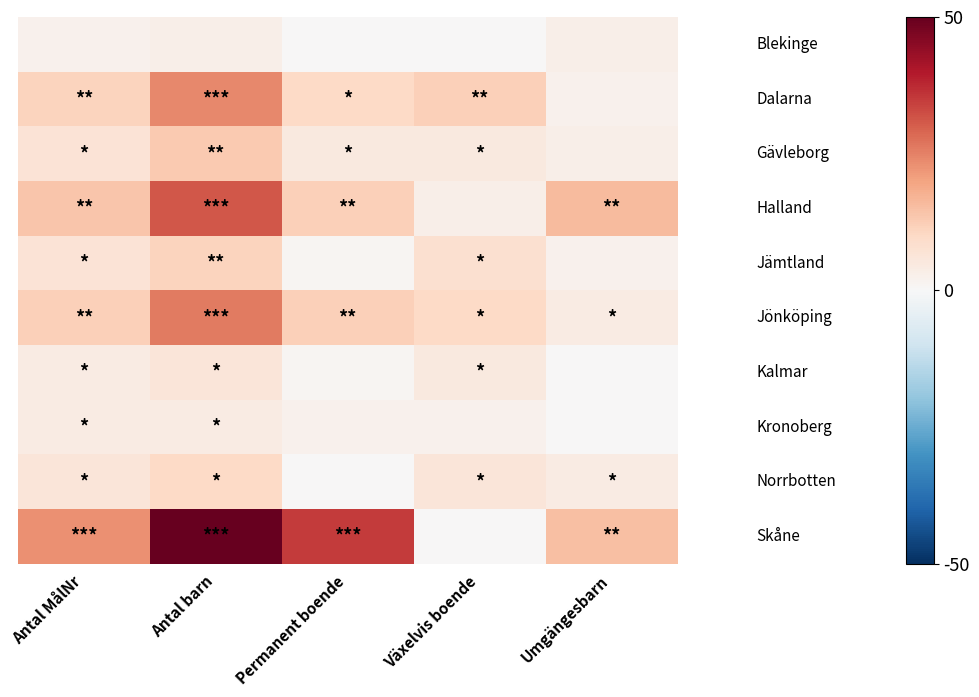

At how many categories does at least one series exceed 10?

5